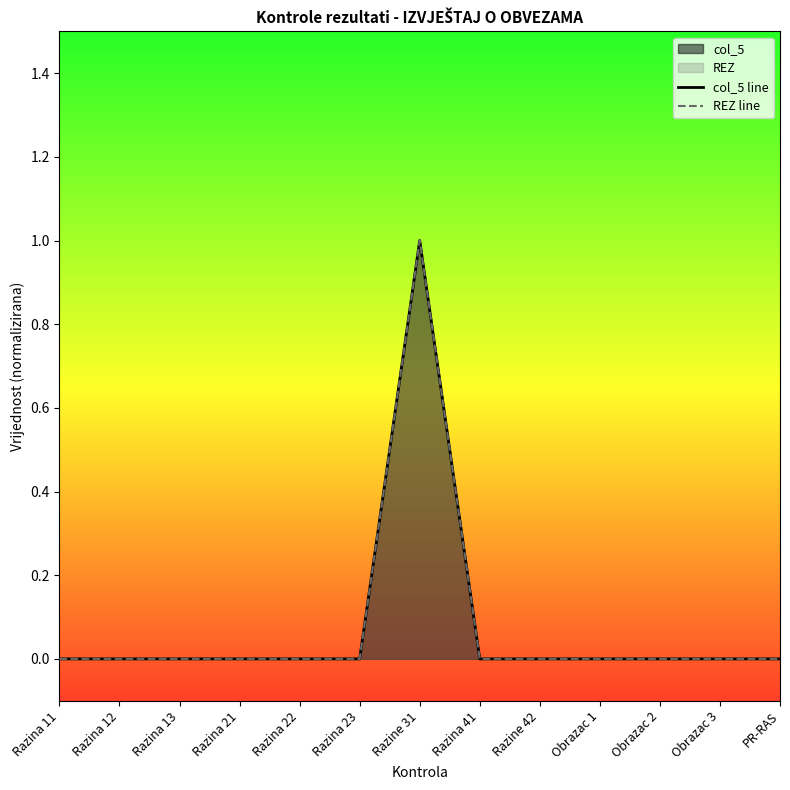

The value of col_5 line at Razine 31 is 0. True or false?

False